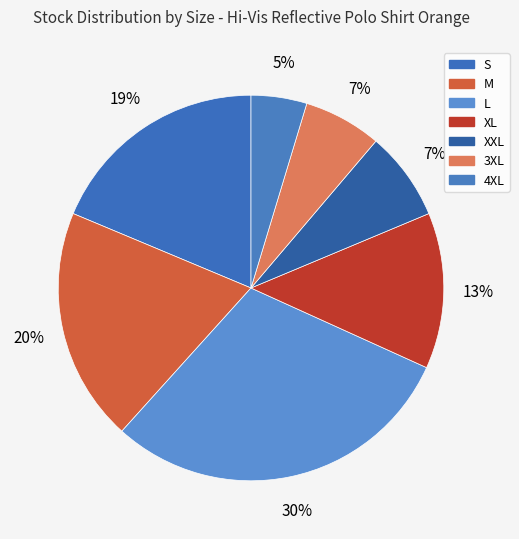

What percentage is the 3XL slice, to the nearest percent?

7%